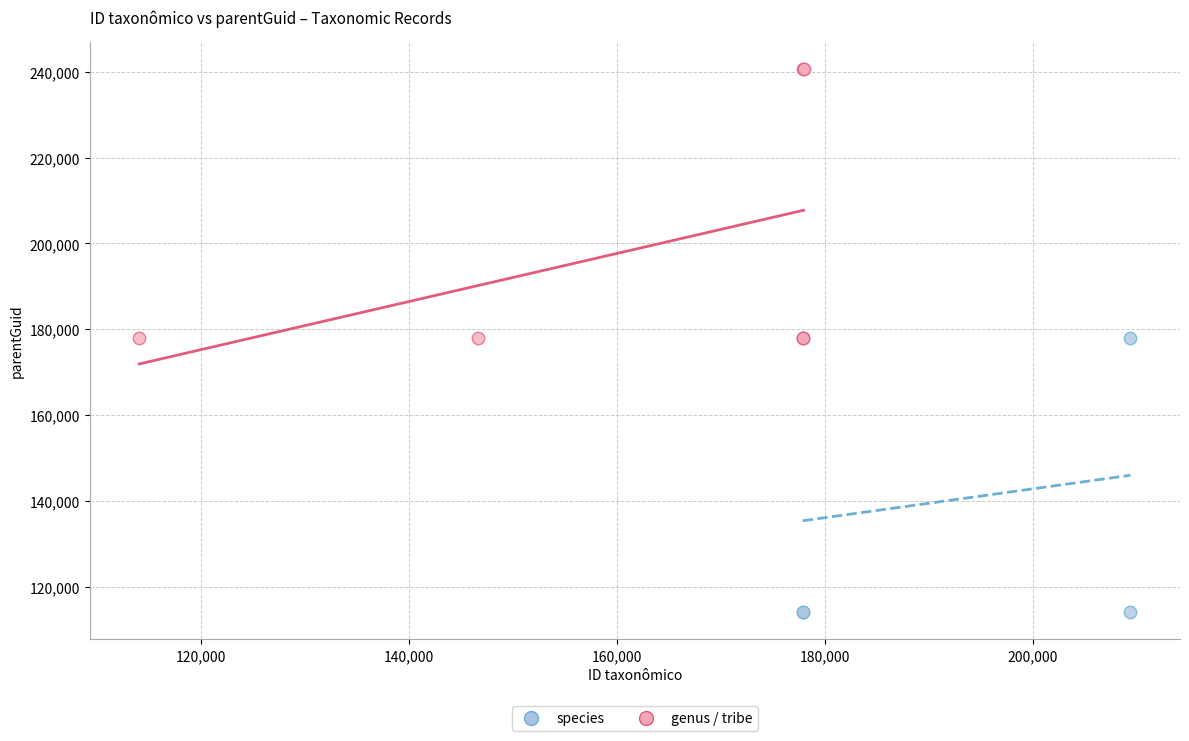

Which series contains the highest Y value?

genus / tribe